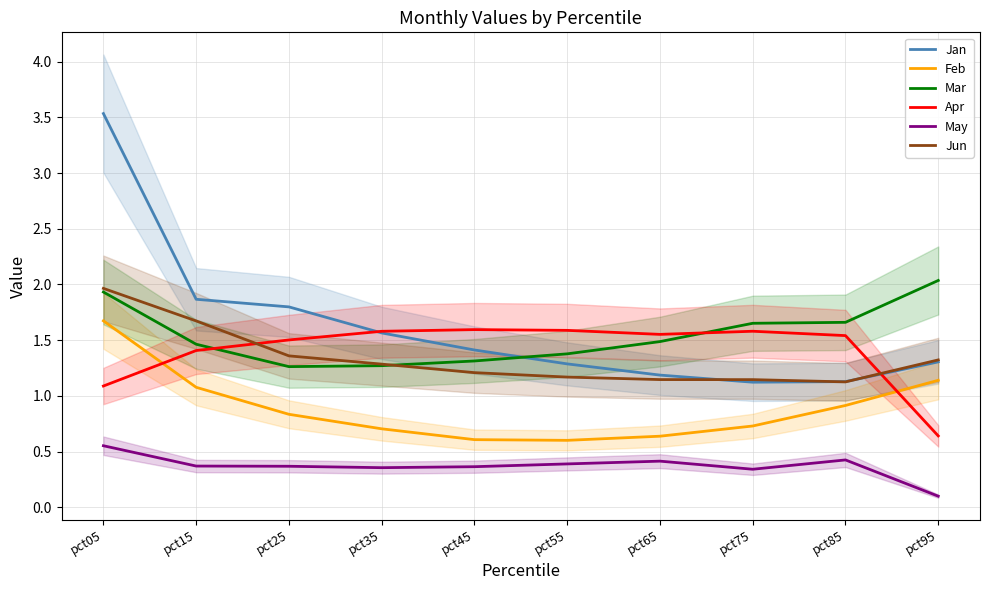

How many interior local peaks does the Apr series have?

2